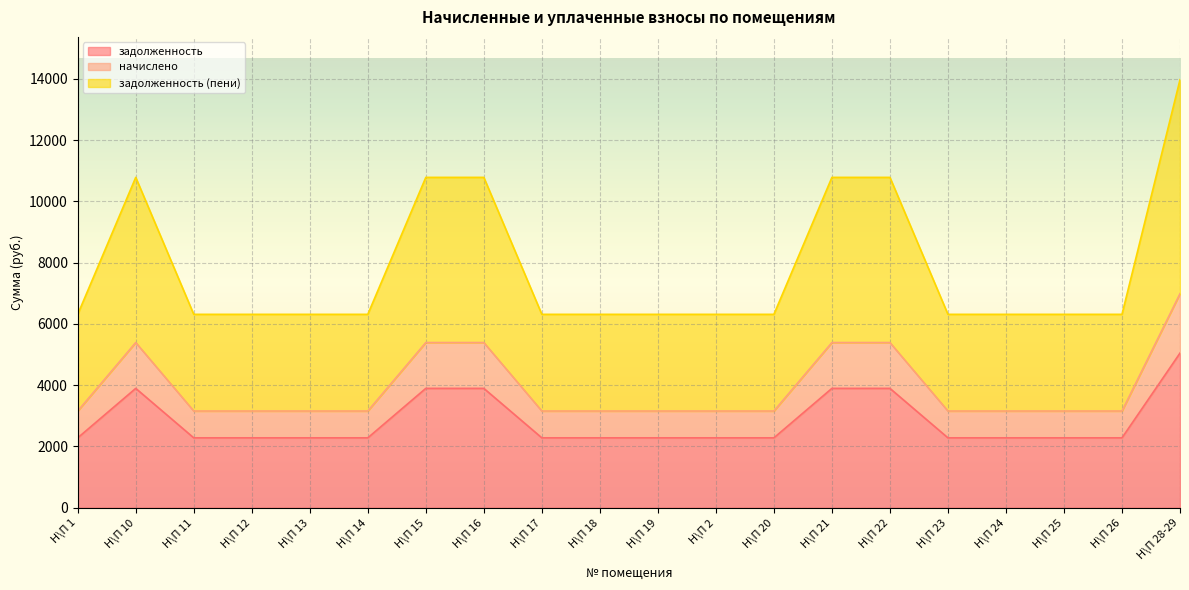

True or false: начислено has more than 2 points higher than both neighbors.

False